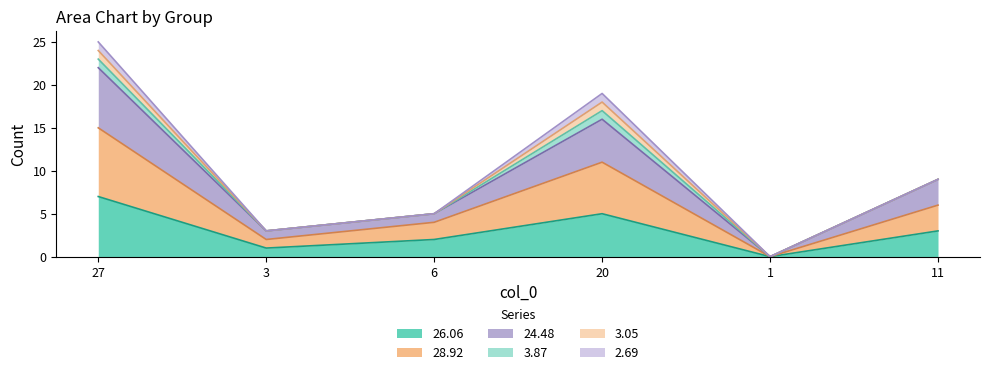

At which category does the chart reach its peak across all series?

27